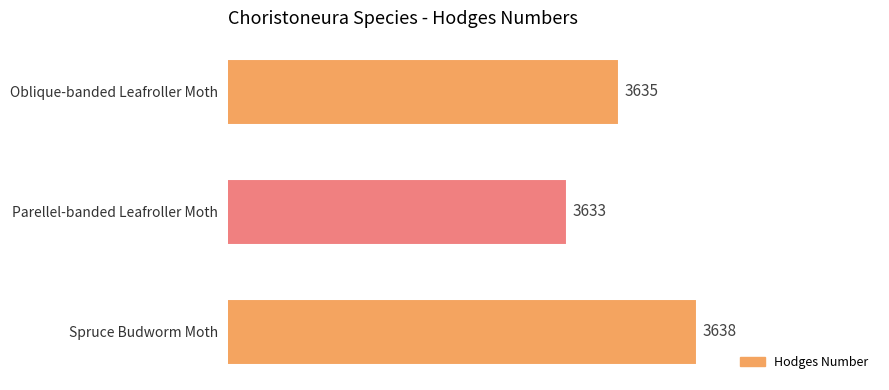

What is the minimum value shown in the chart?

3633